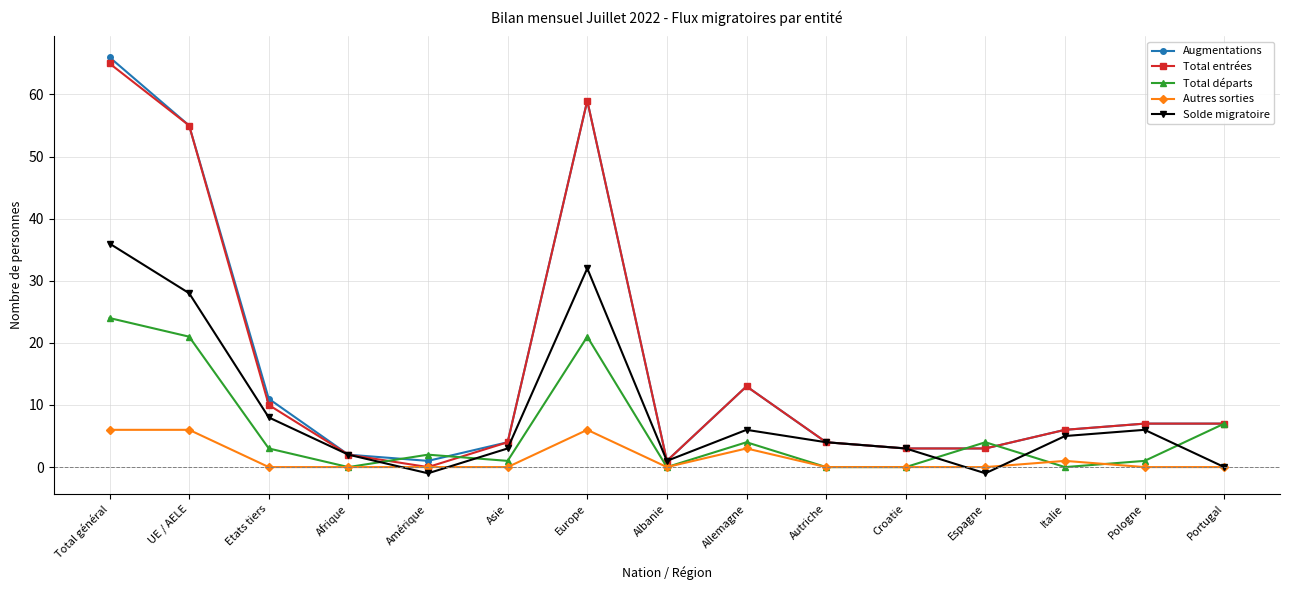

True or false: Total entrées has more than 0 interior local peaks.

True